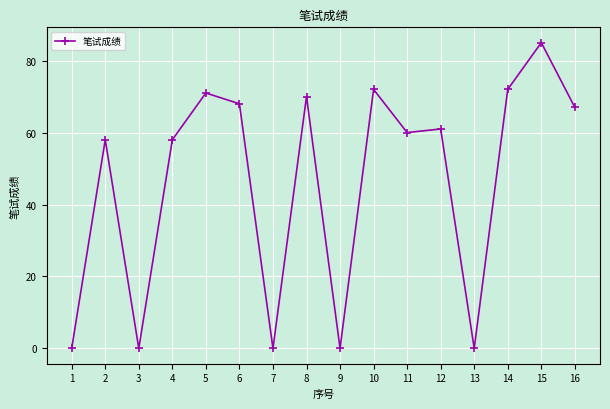

Which has a higher value, 5 or 13?

5